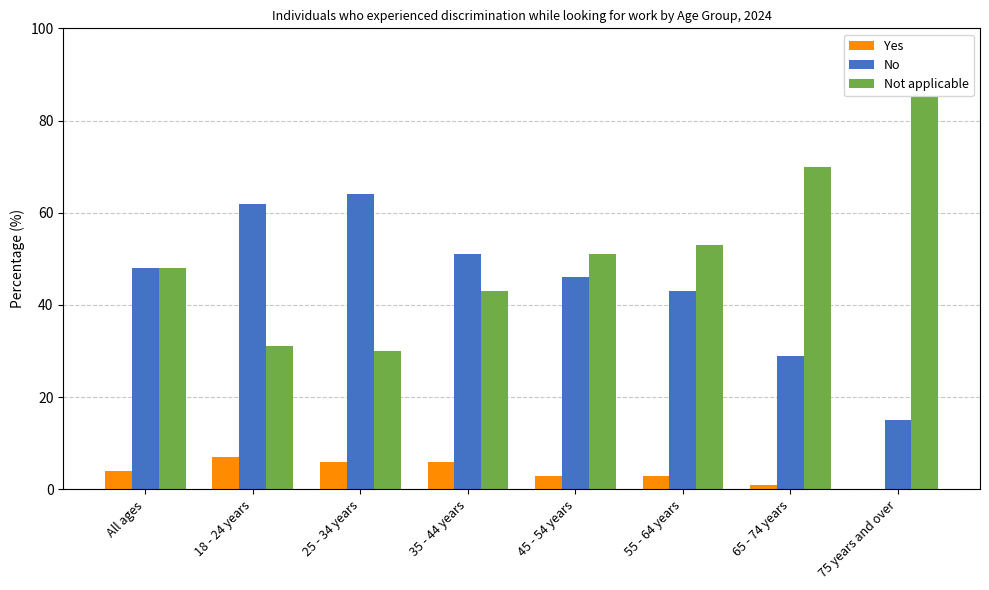

Reading right to left, transcribe all the data shown in this chart.

Yes: 0	1	3	3	6	6	7	4
No: 15	29	43	46	51	64	62	48
Not applicable: 85	70	53	51	43	30	31	48